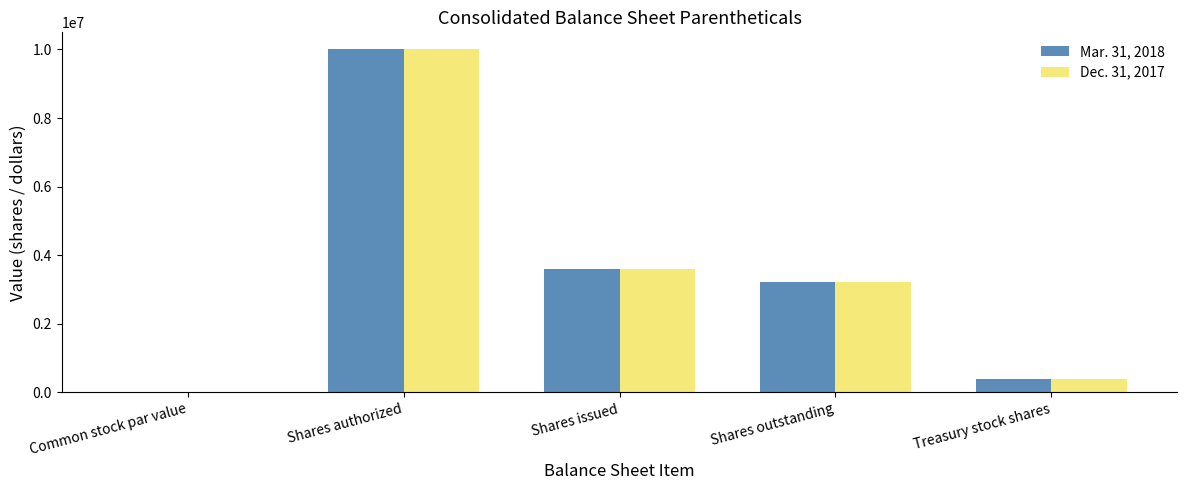

Which category has the highest value in the Dec. 31, 2017 series?

Shares authorized